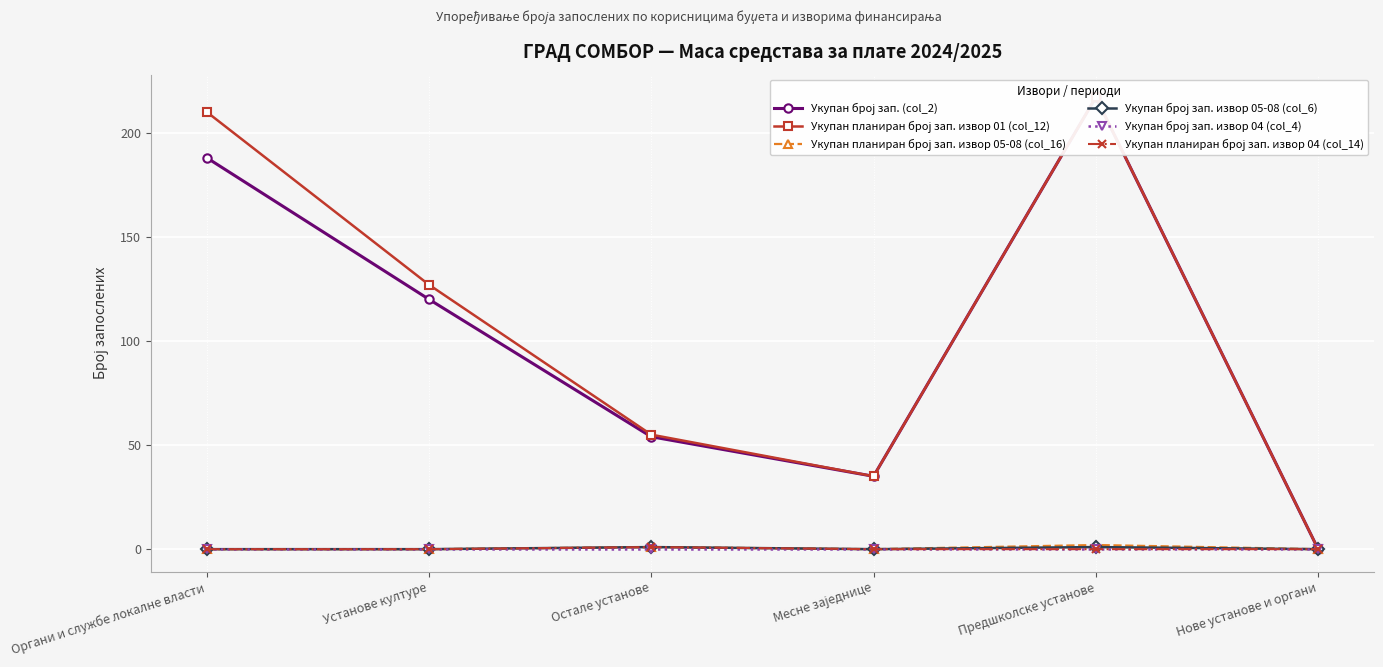

What is the sum of all Укупан планиран број зап. извор 05-08 (col_16) values?

3